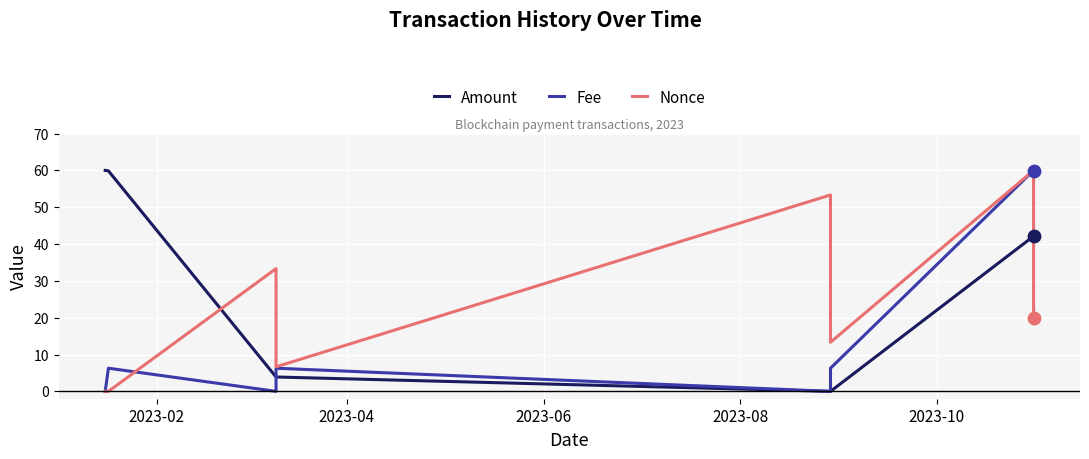

What are all the series names shown in the legend?

Amount, Fee, Nonce